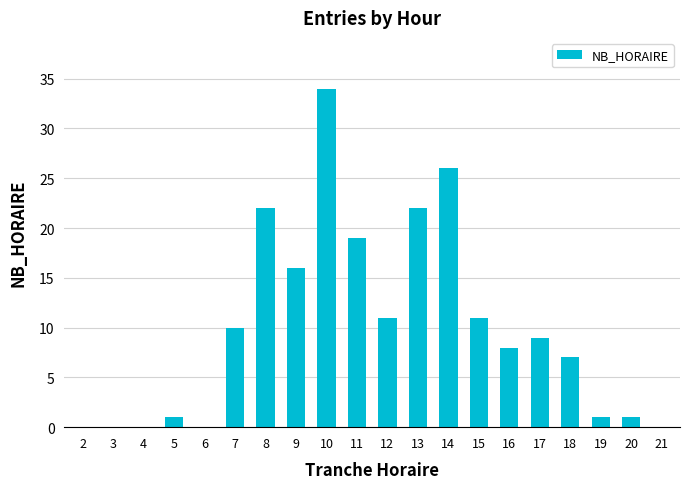

Which label corresponds to the largest value in the chart?

10